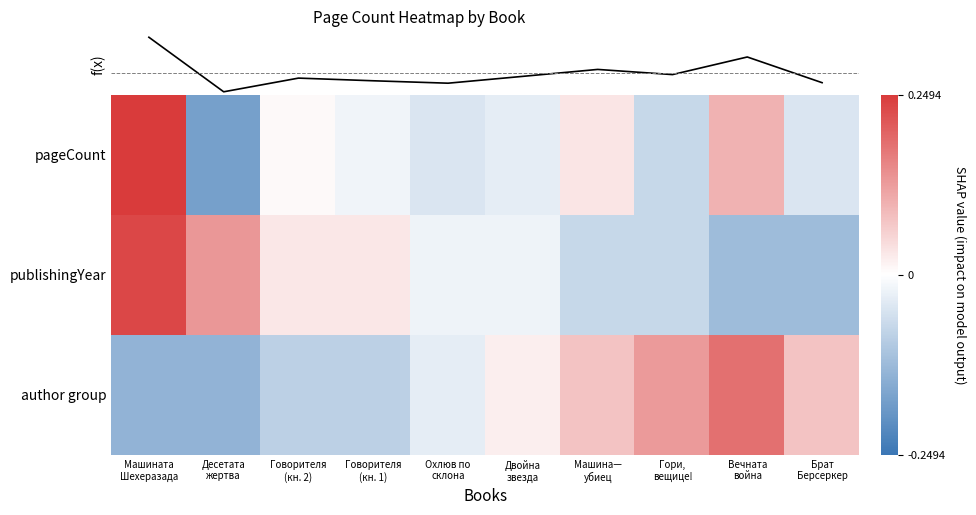

True or false: f(x) has a value of -0.0 at Говорителя
(кн. 2).

True